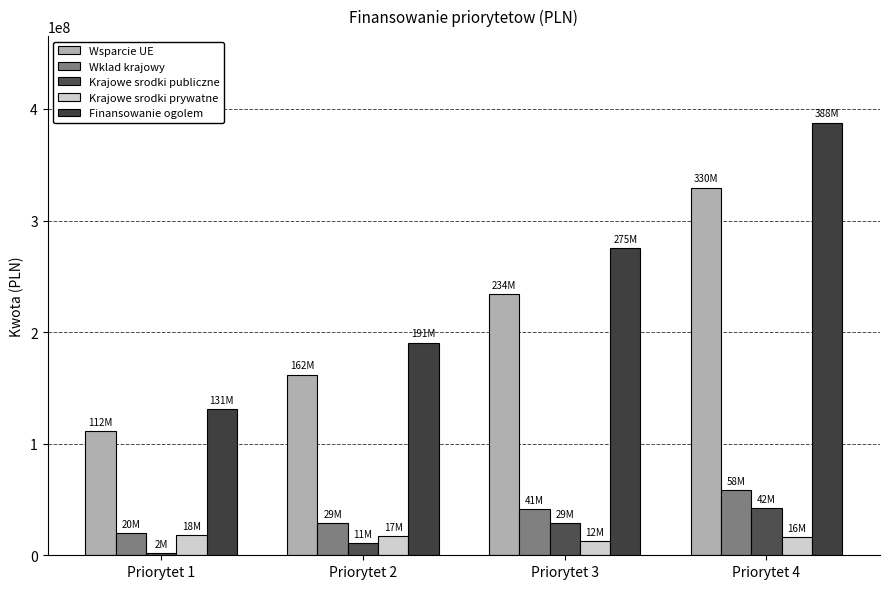

How many bars are there in each group?

5